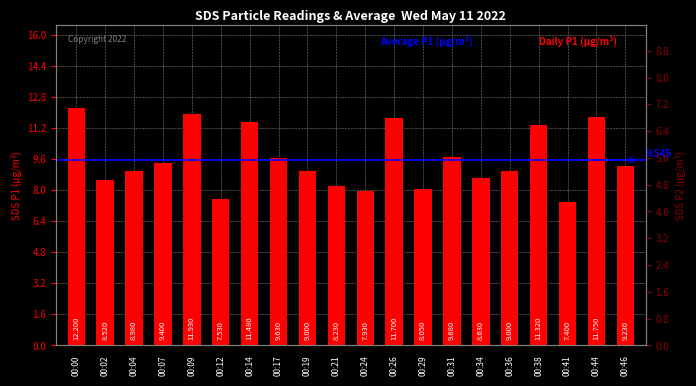

Which category has the lowest value across all series?

00:41